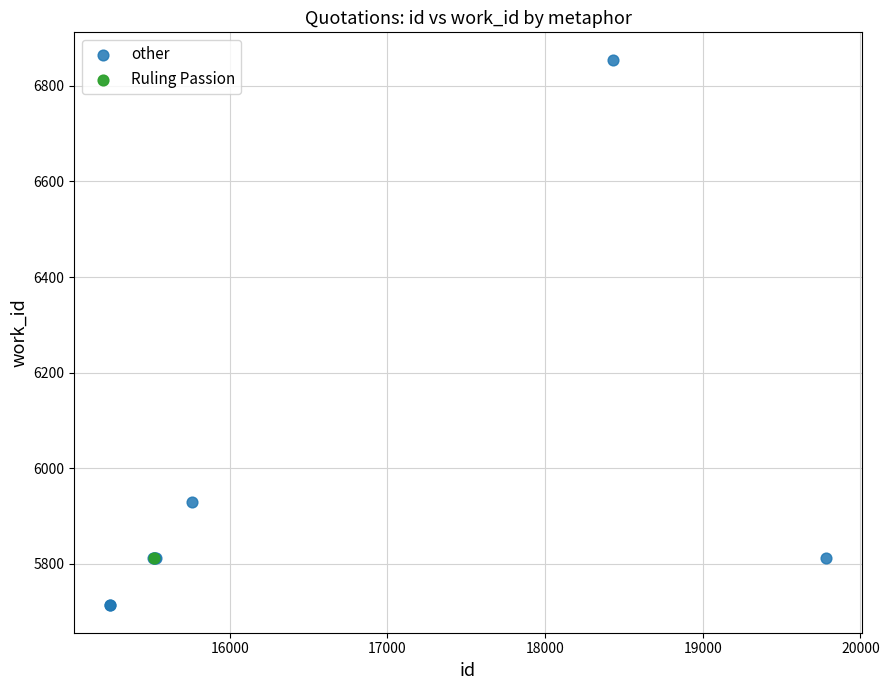

What are all the series names shown in the legend?

other, Ruling Passion